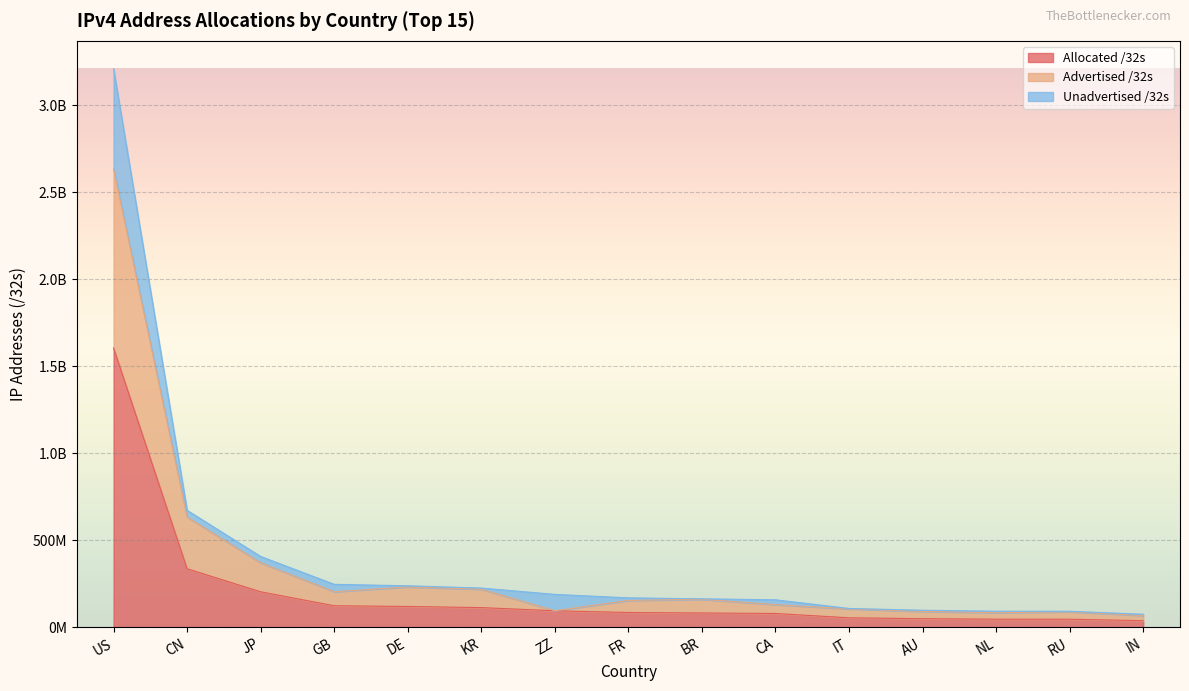

At which label does Advertised /32s first exceed 153256496?

US